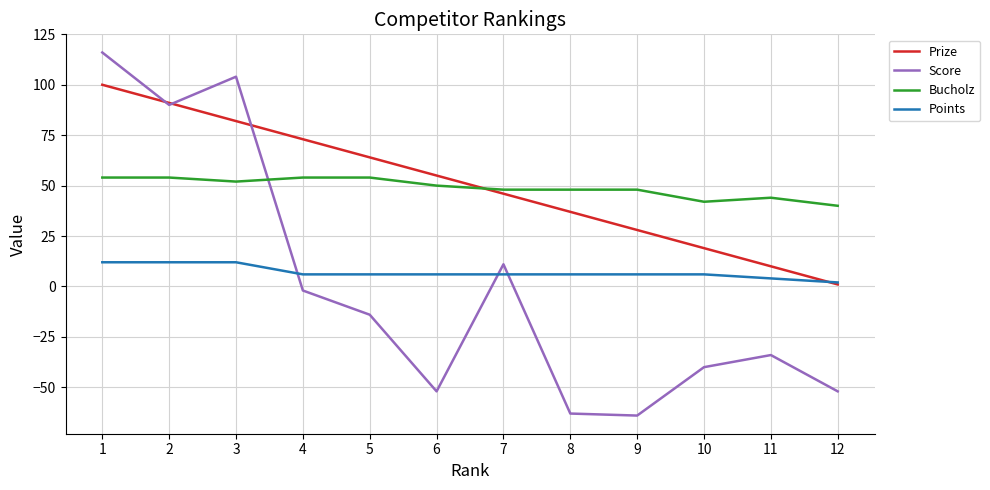

Does the chart have visible grid lines?

Yes